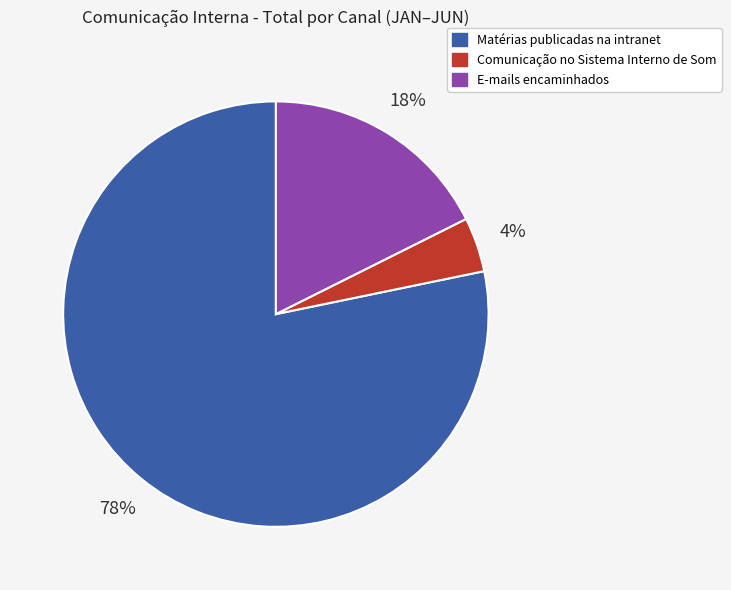

To the nearest percent, what is the average slice percentage?

33%